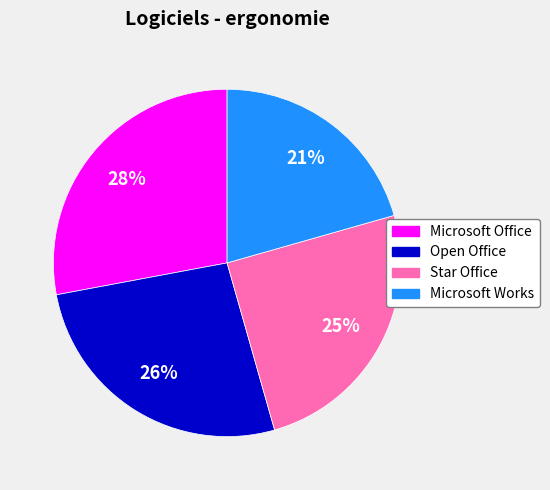

Is it true that Star Office is 25% of the pie?

True